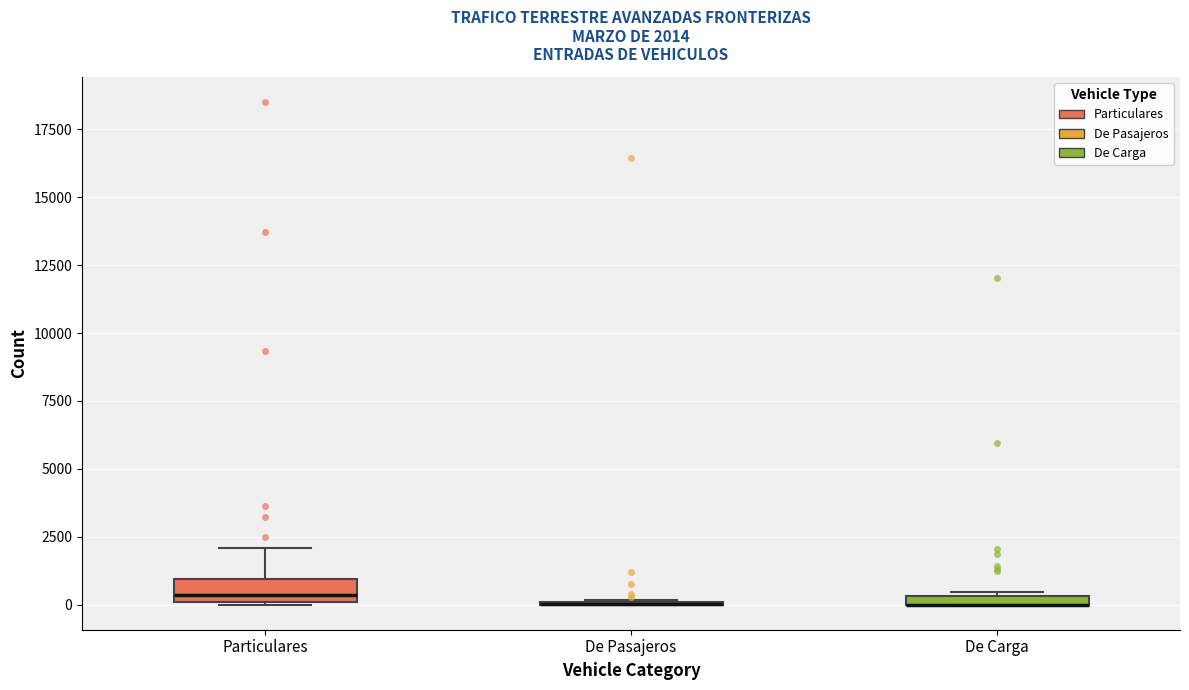

Which box is the tallest, from its lower edge to its upper edge?

Particulares